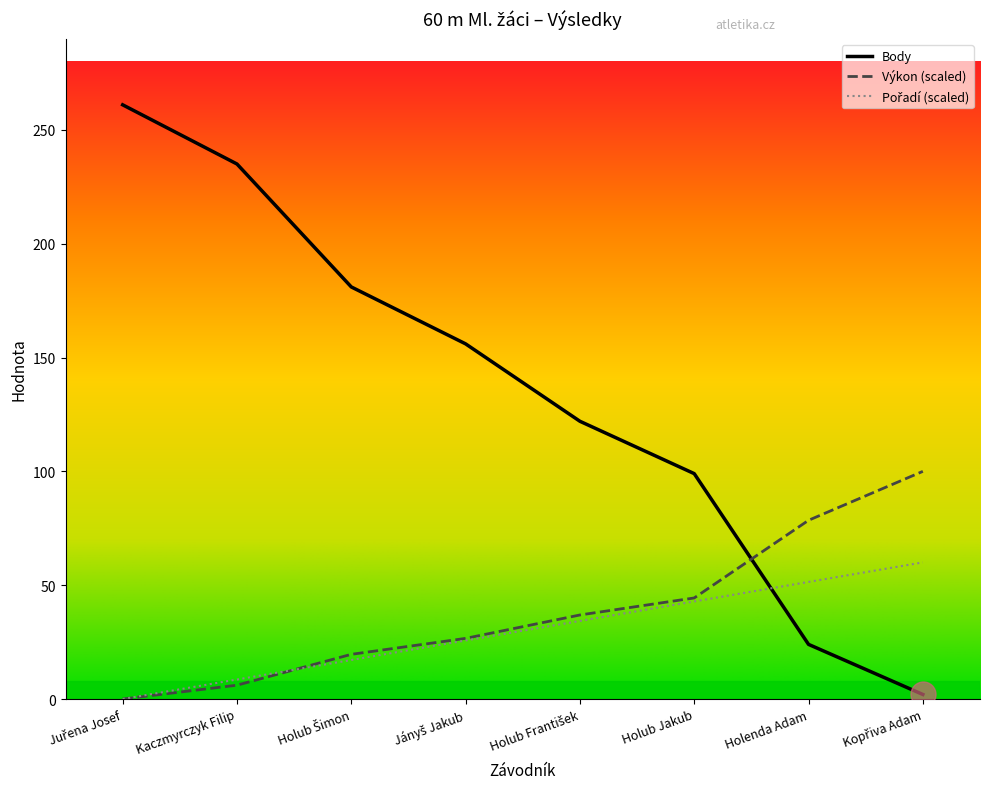

The value of Výkon at Holub Jakub is 26.7. True or false?

False